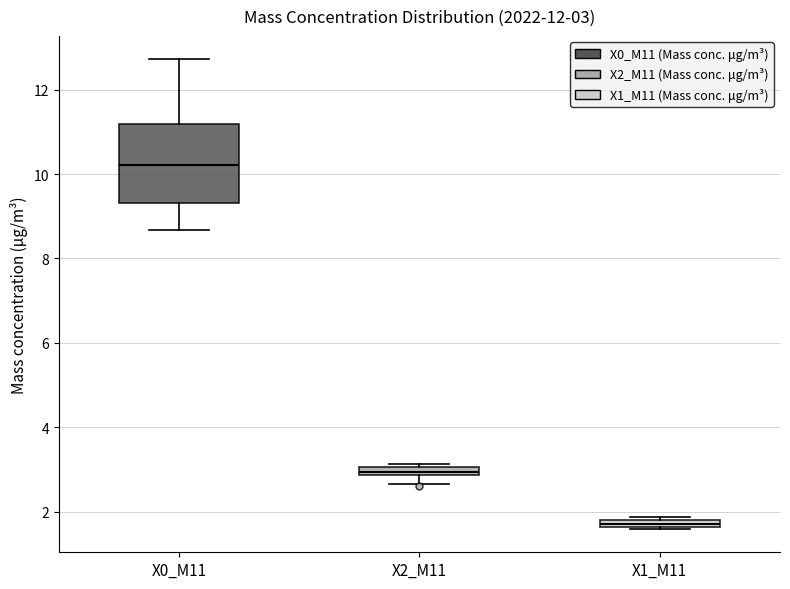

Which box is the tallest, from its lower edge to its upper edge?

X0_M11